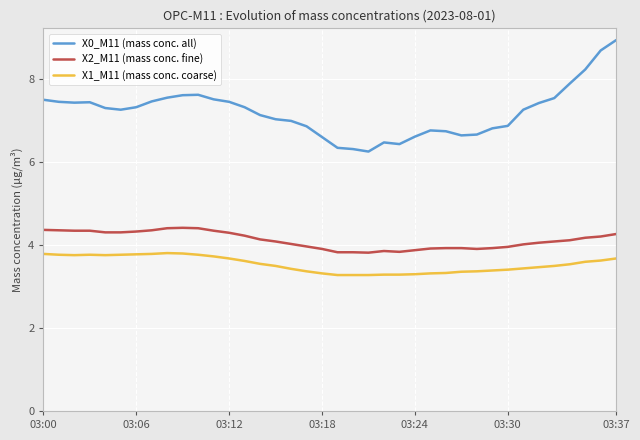

True or false: X0_M11 (mass conc. all) and X2_M11 (mass conc. fine) cross at least once.

False